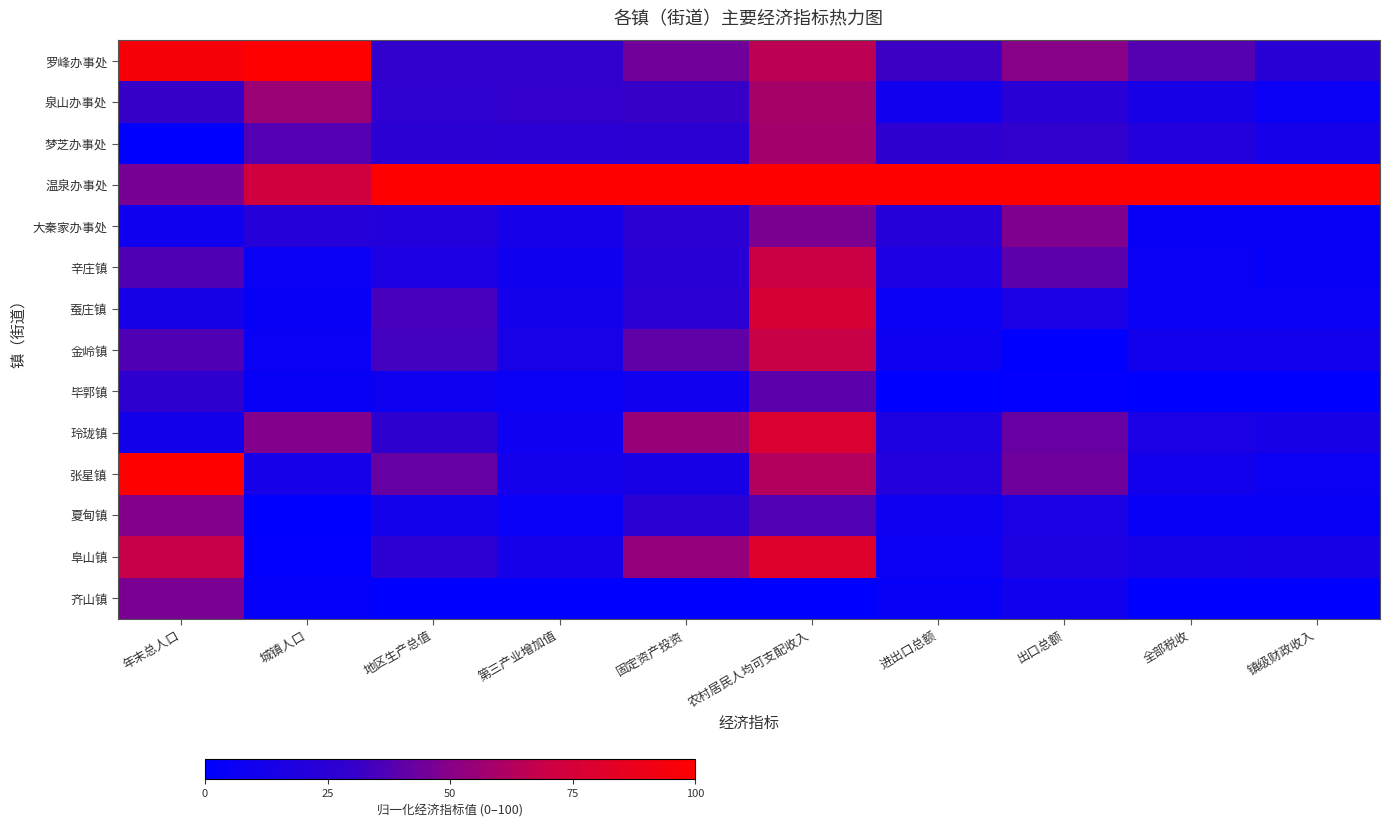

Between 镇级财政收入 and 出口总额, which is larger?

出口总额